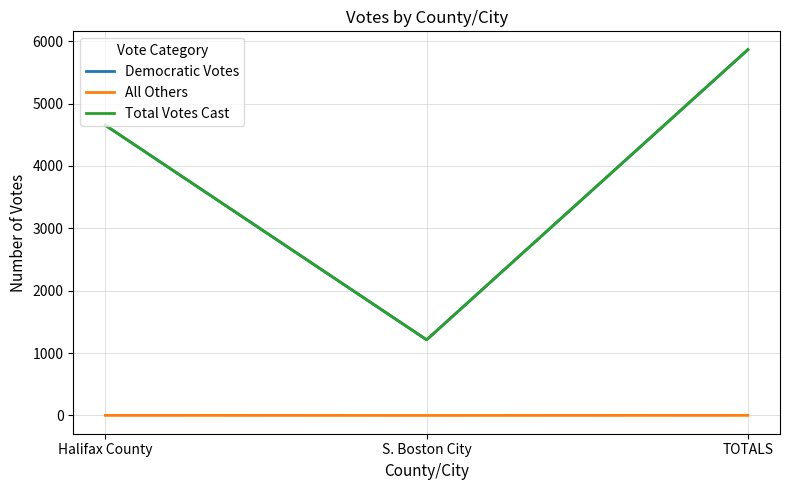

Which series changed the most between Halifax County and S. Boston City?

Total Votes Cast